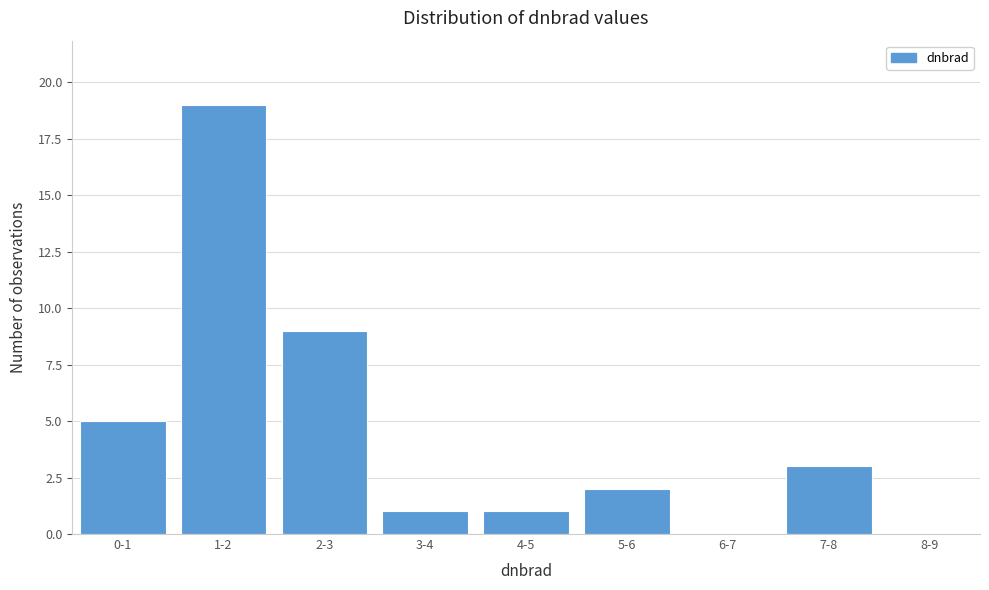

Reading left to right, extract all data points from this chart.

0-1=5	1-2=19	2-3=9	3-4=1	4-5=1	5-6=2	6-7=0	7-8=3	8-9=0